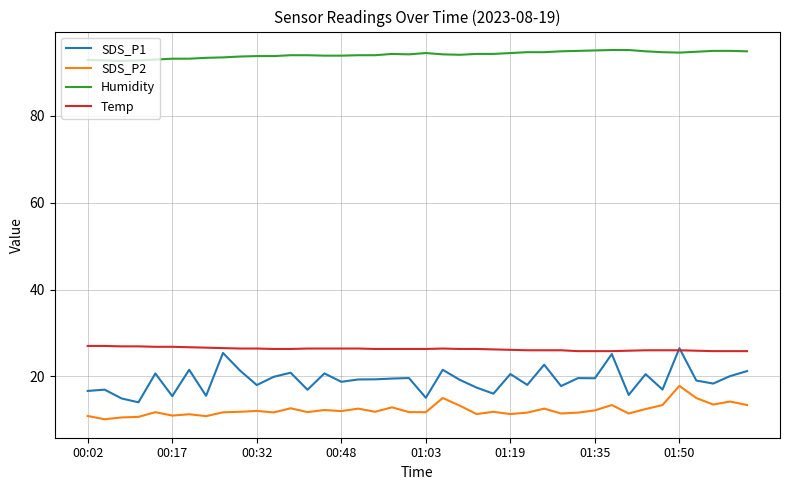

True or false: SDS_P2 and Humidity intersect in this chart.

False